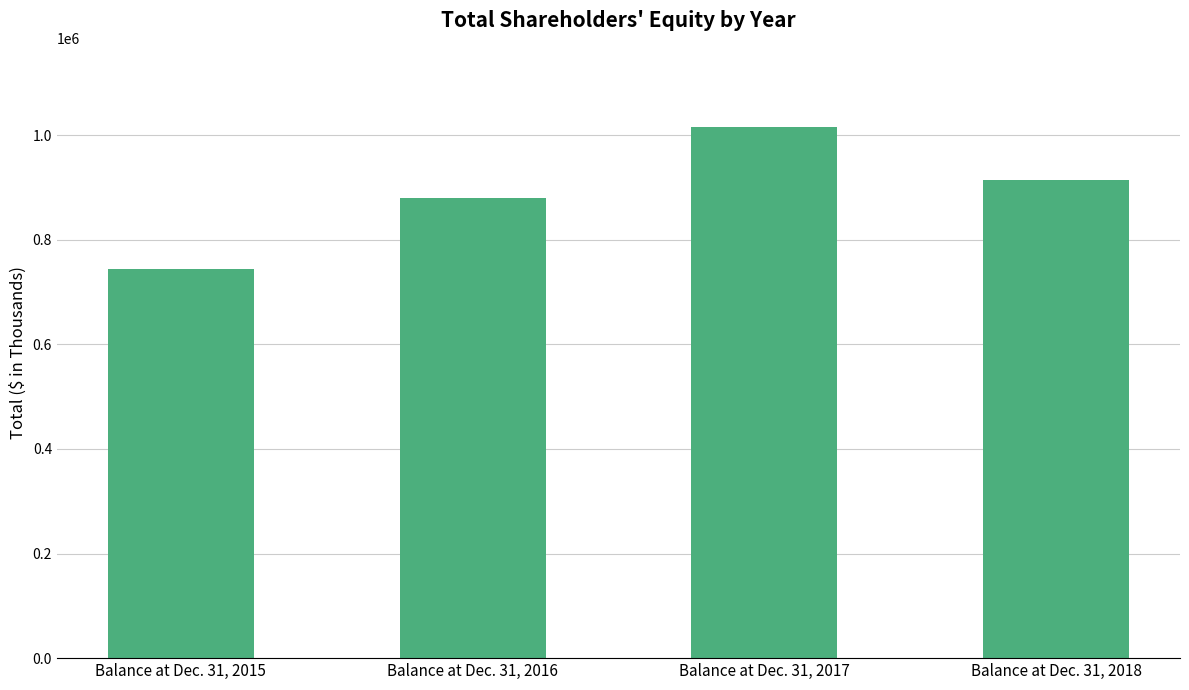

What is the difference between the maximum and minimum values?

269944